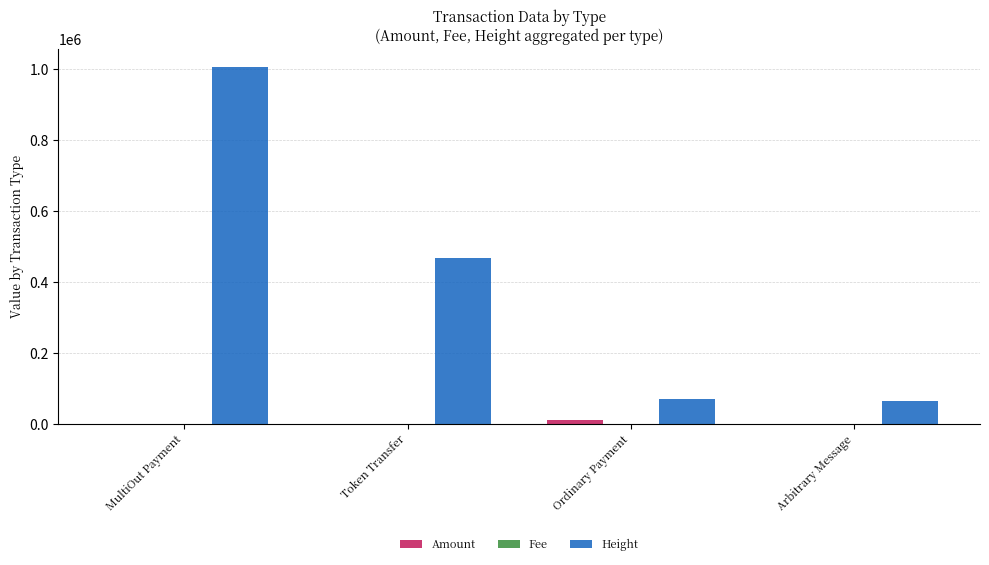

What is the greatest value displayed?

1005560.0